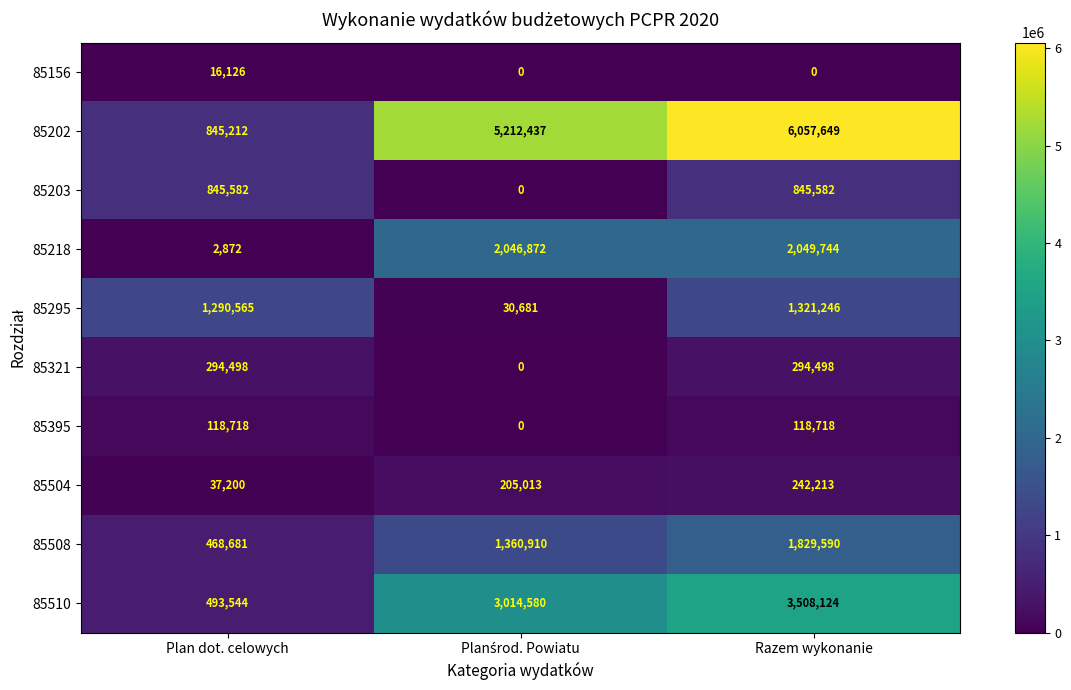

At which category is the sum across all series the highest?

Razem wykonanie